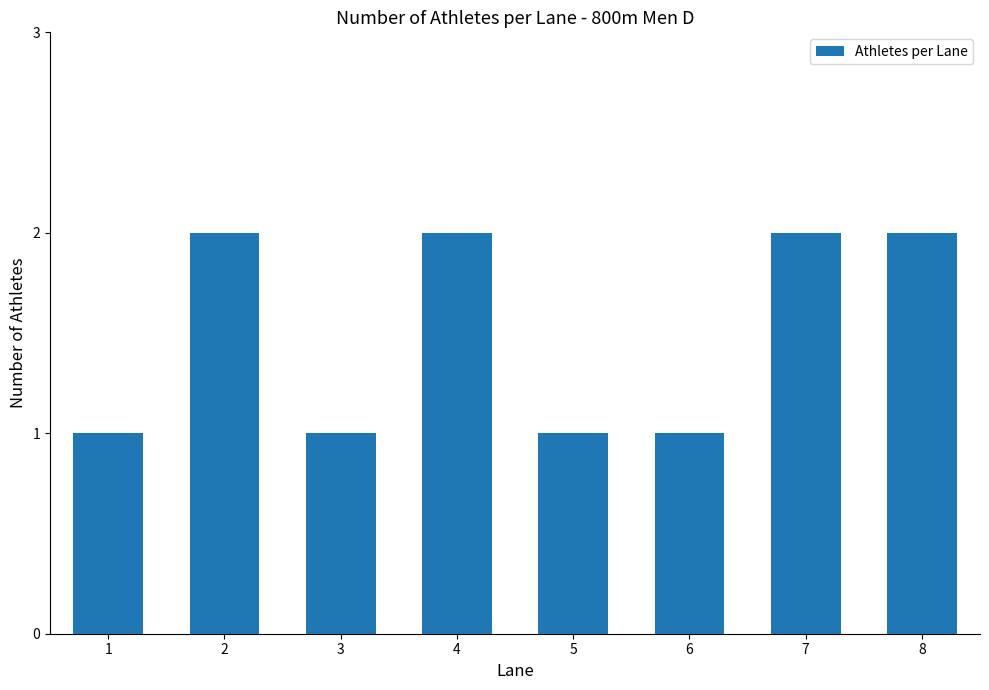

Reading right to left, extract all data points from this chart.

8=2	7=2	6=1	5=1	4=2	3=1	2=2	1=1